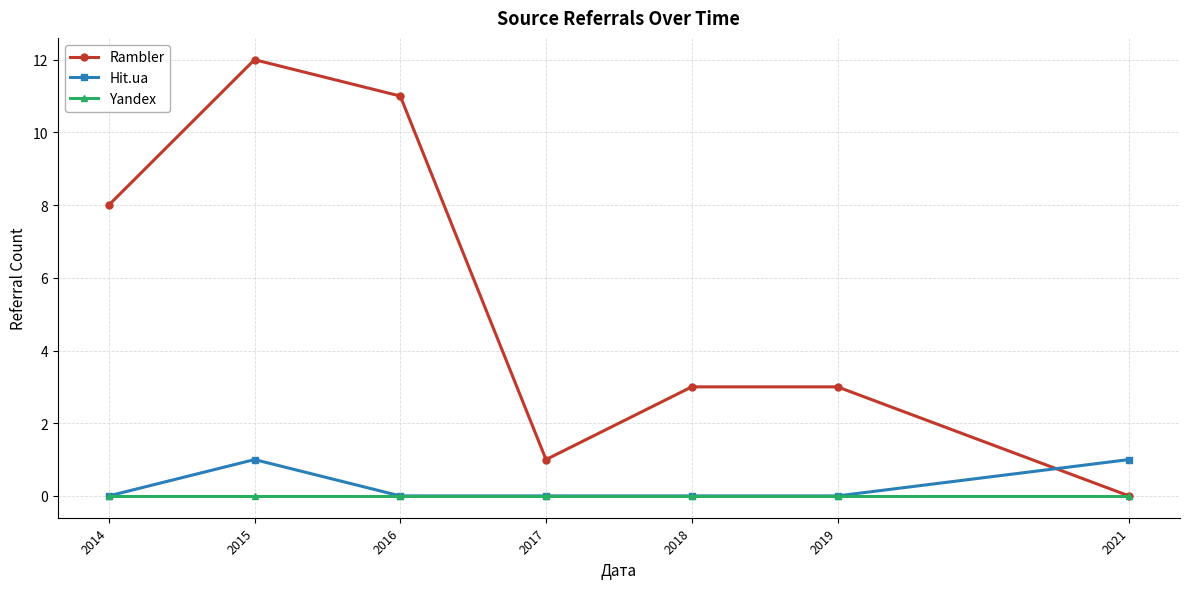

What is the maximum value for Rambler?

12